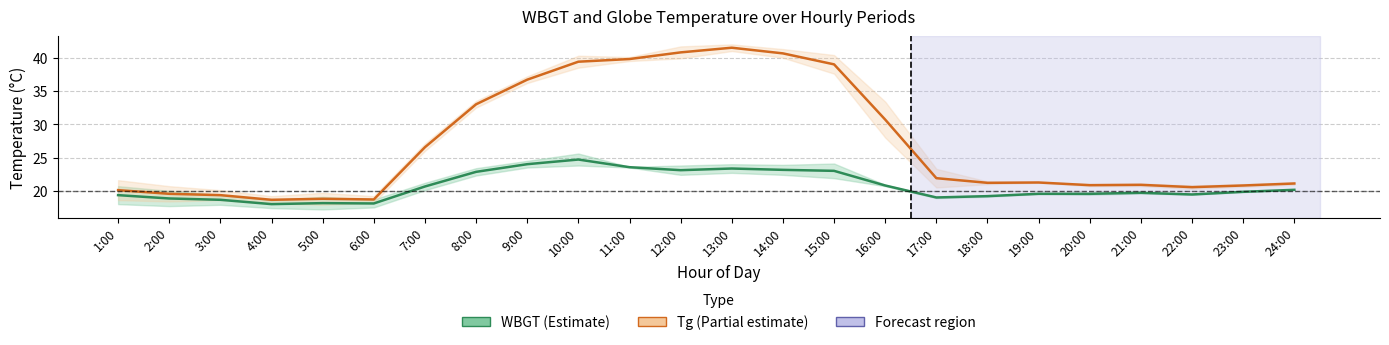

Read the Tg mean value at 1:00.

20.1